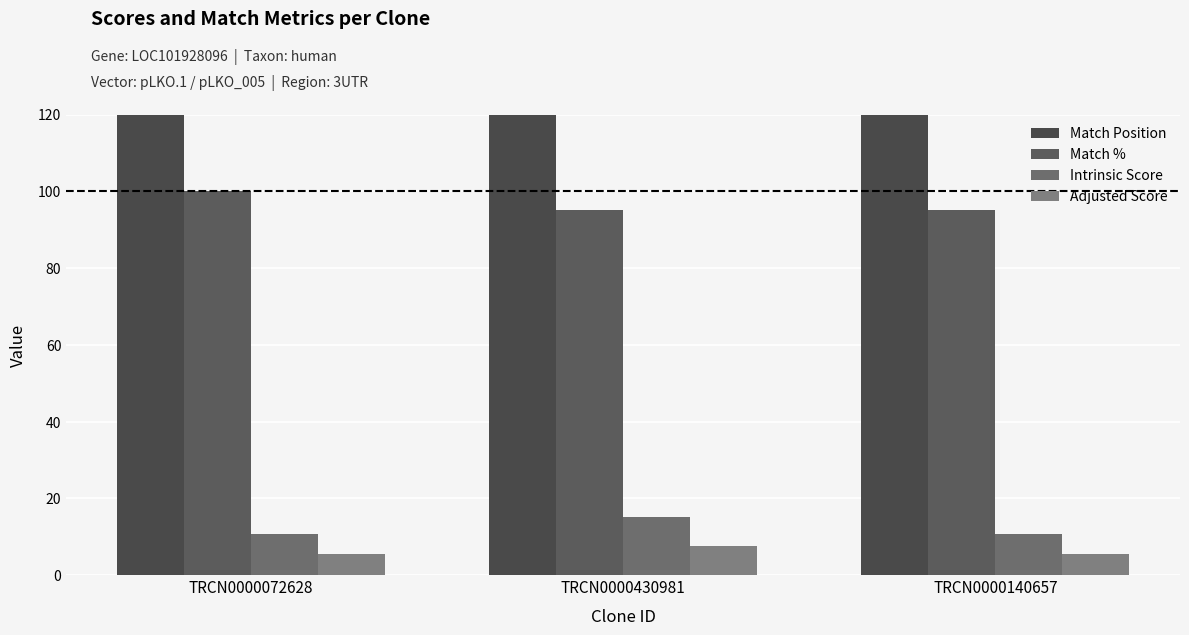

Is the value of Match % at TRCN0000430981 greater than the value of Adjusted Score at TRCN0000140657?

Yes